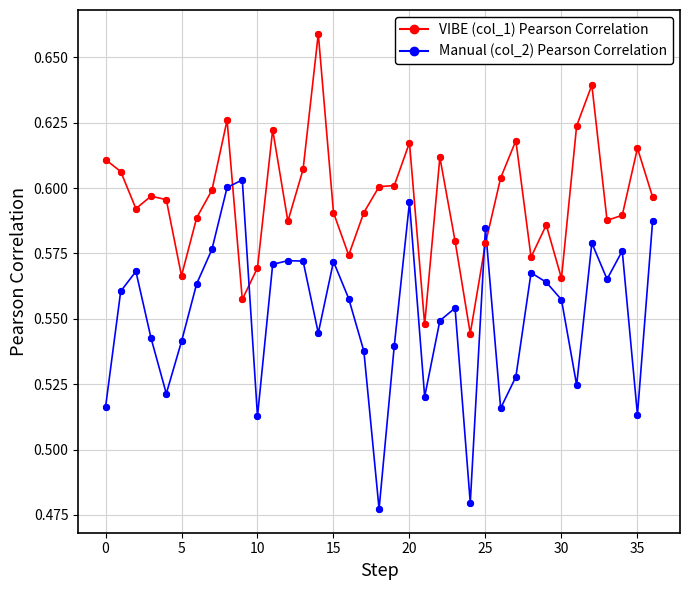

Which series has the widest spread of values?

Manual (col_2) Pearson Correlation